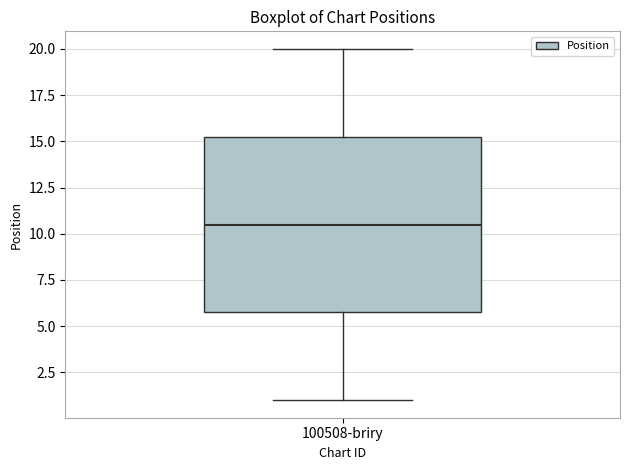

Read this box plot against the y-axis: the position of the median line, the range covered by the box, and the ends of both whiskers. The values are not printed on the chart, so give them approximately, as read against the axis.

median 10.5, box 6.0 to 15.5, whiskers 1.0 to 20.0